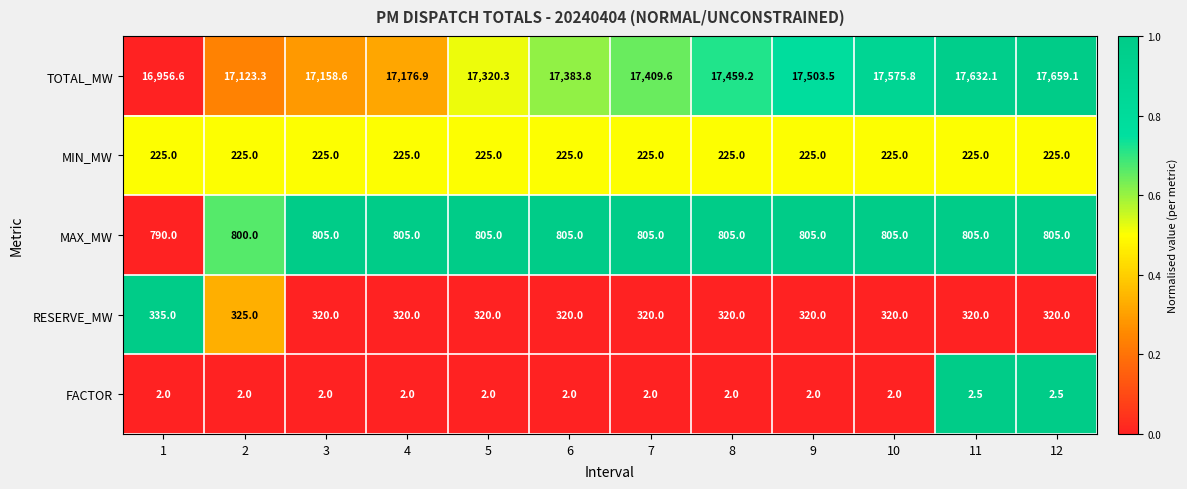

Which series has the widest spread of values?

TOTAL_MW